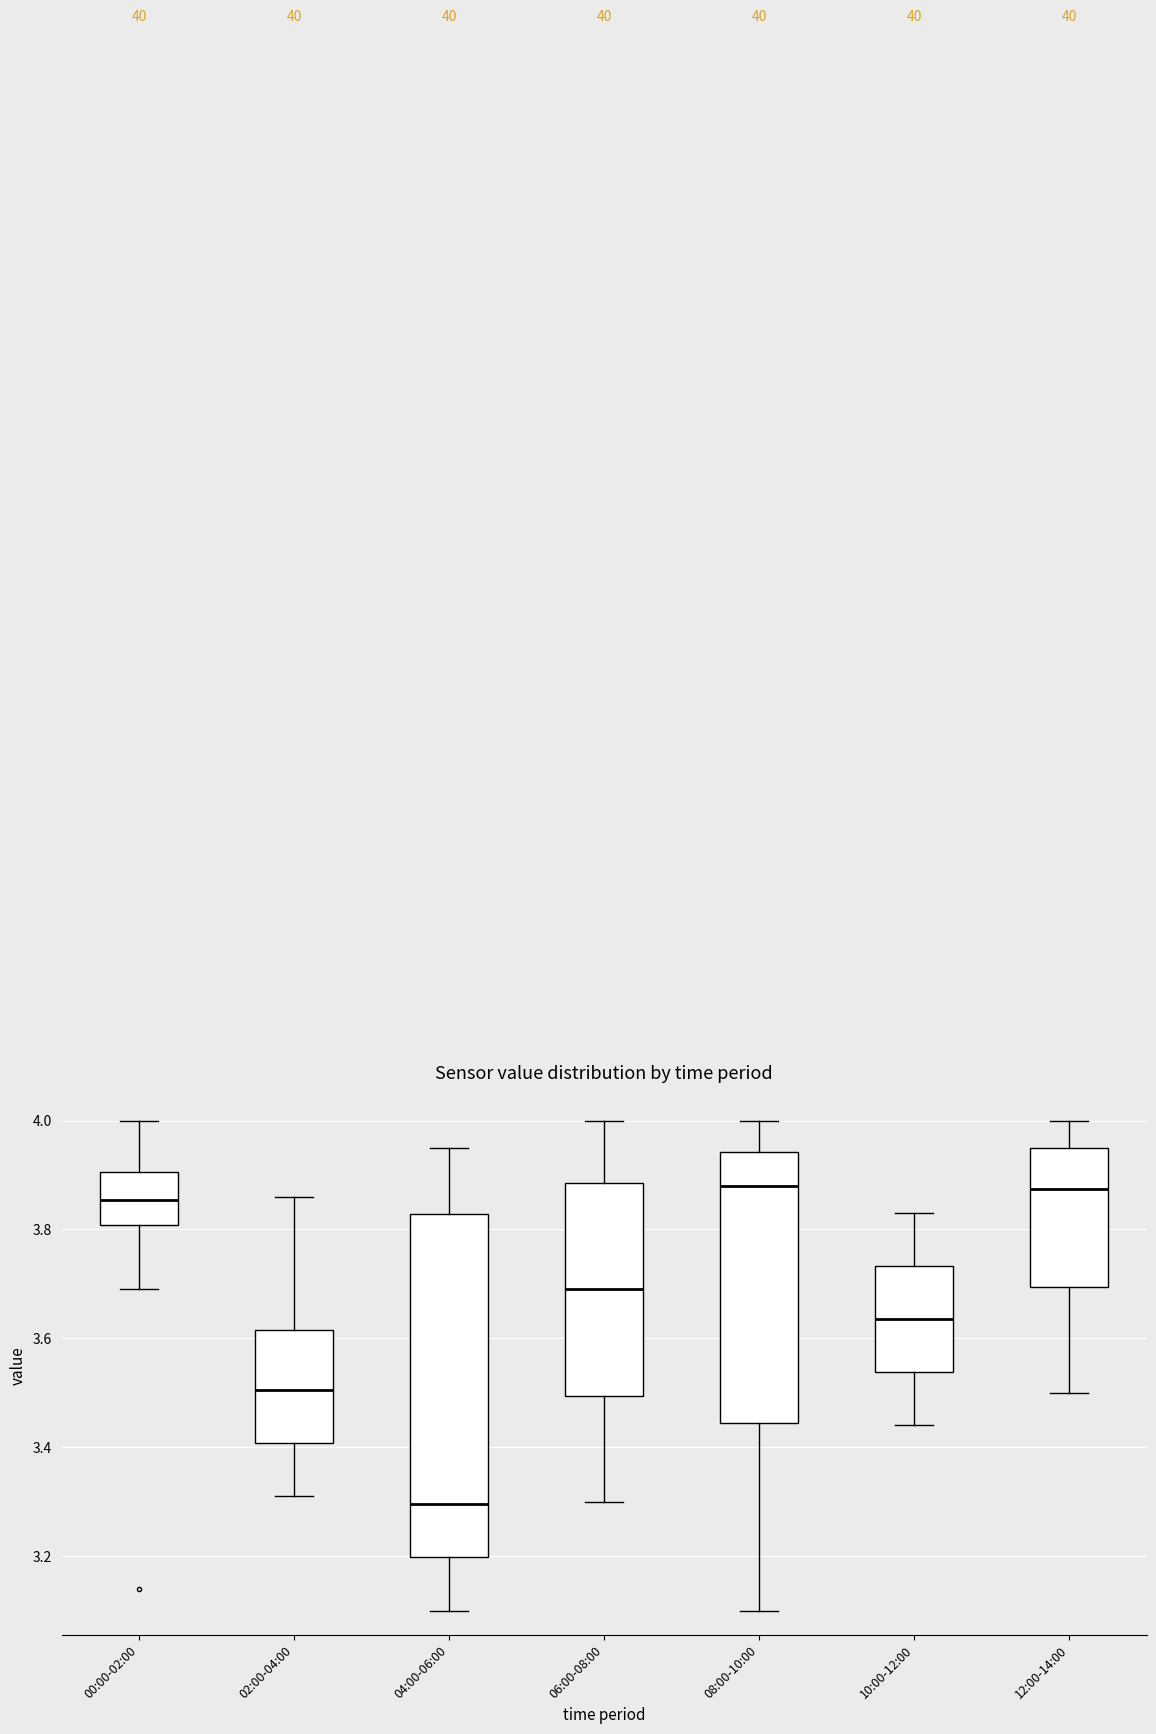

Where is the lower edge of the box for 08:00-10:00 on the y-axis? The values are not printed on the chart, so give them approximately, as read against the axis.

3.44